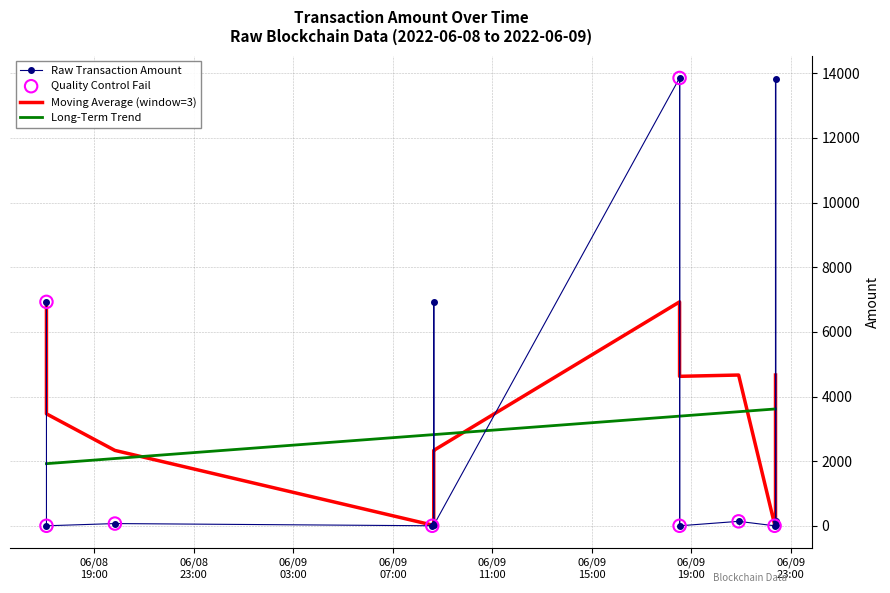

At which category is the sum across all series the highest?

2022-06-09 18:31:35